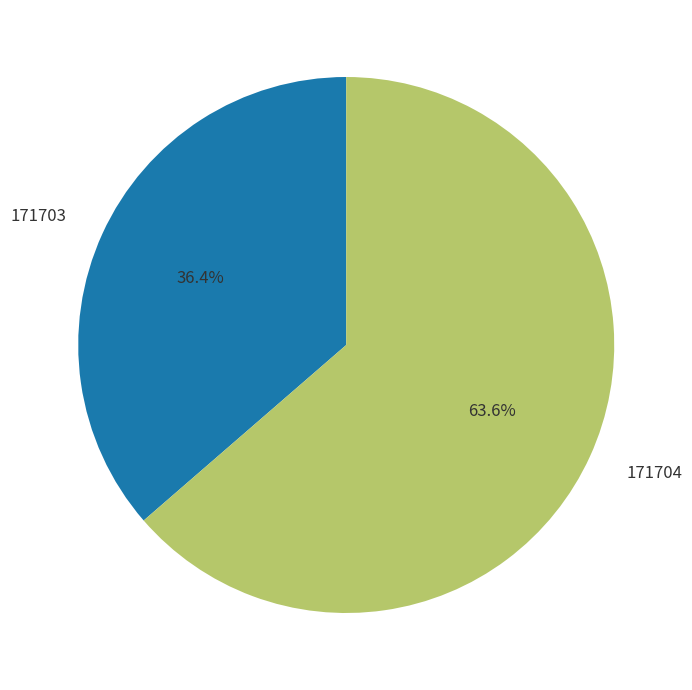

Rank the categories by value from highest to lowest.

171704, 171703